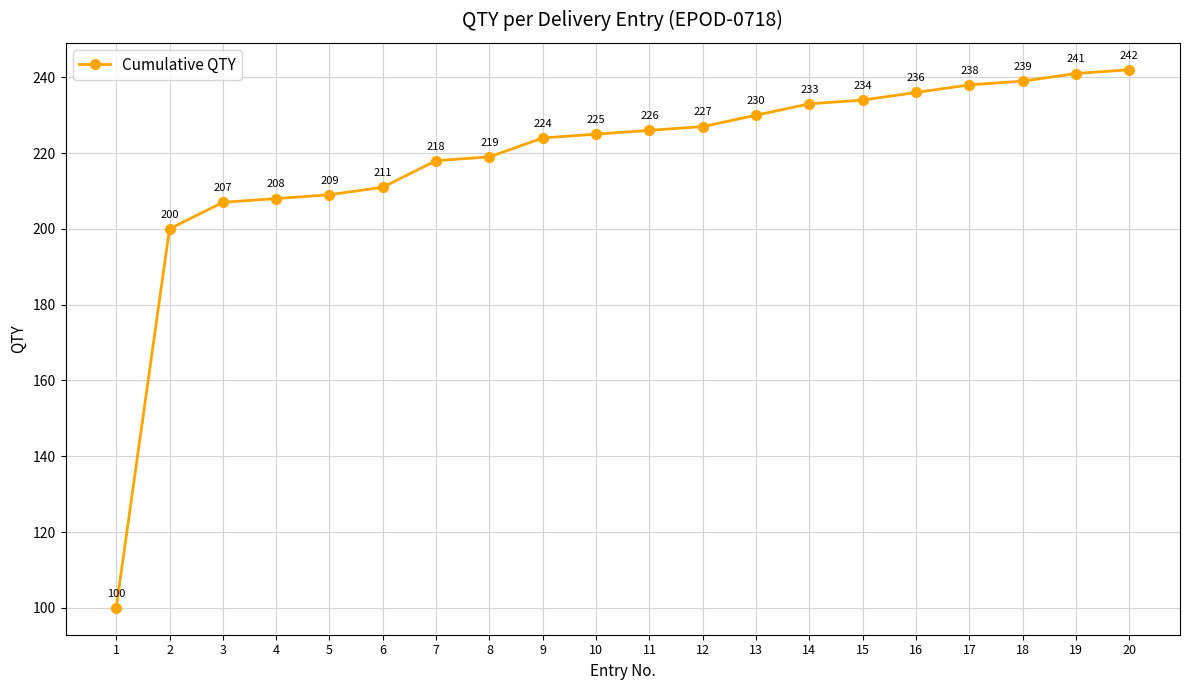

Count the number of categories in the chart.

20